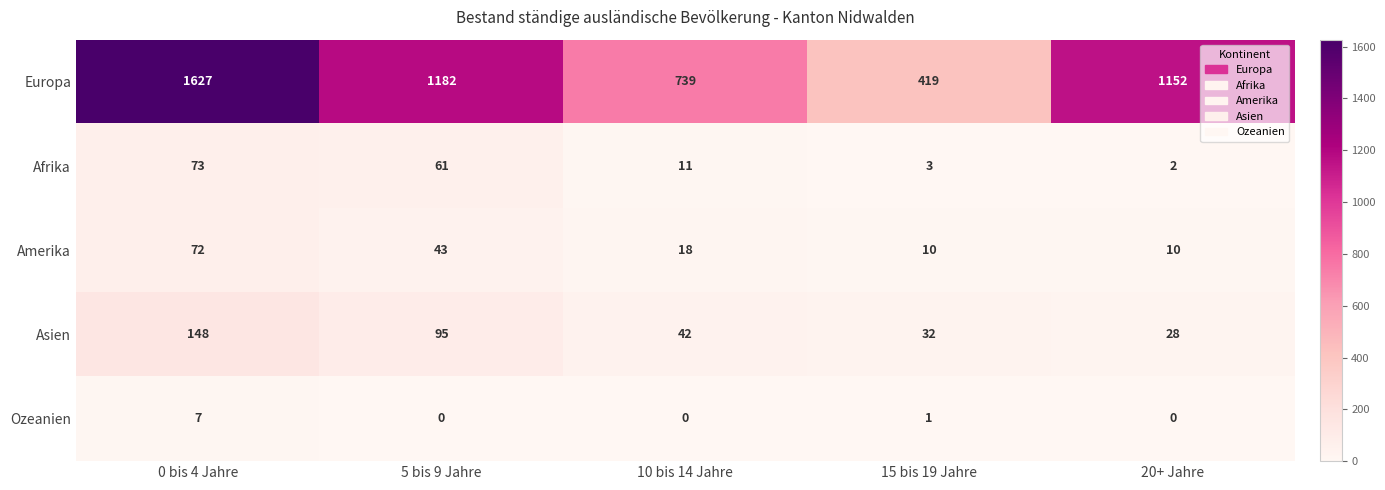

What is the difference between the second highest and minimum values in the Europa series?

763